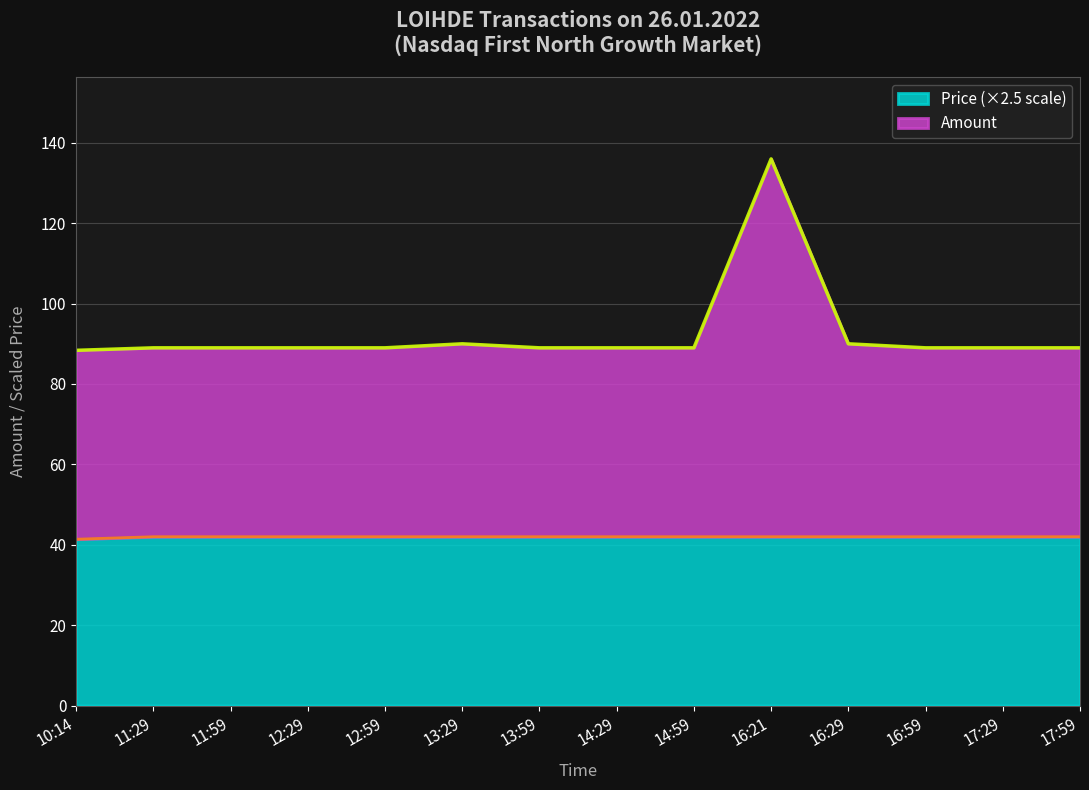

How many values in the Amount series are below 89?

1